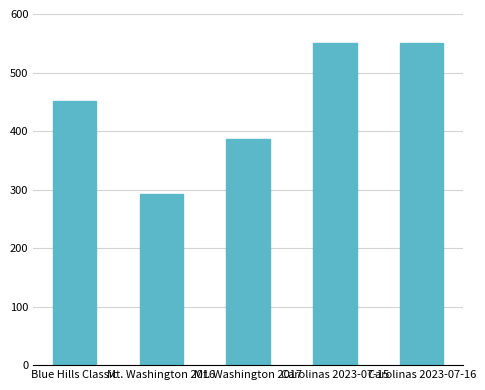

What is the greatest value displayed?

550.1